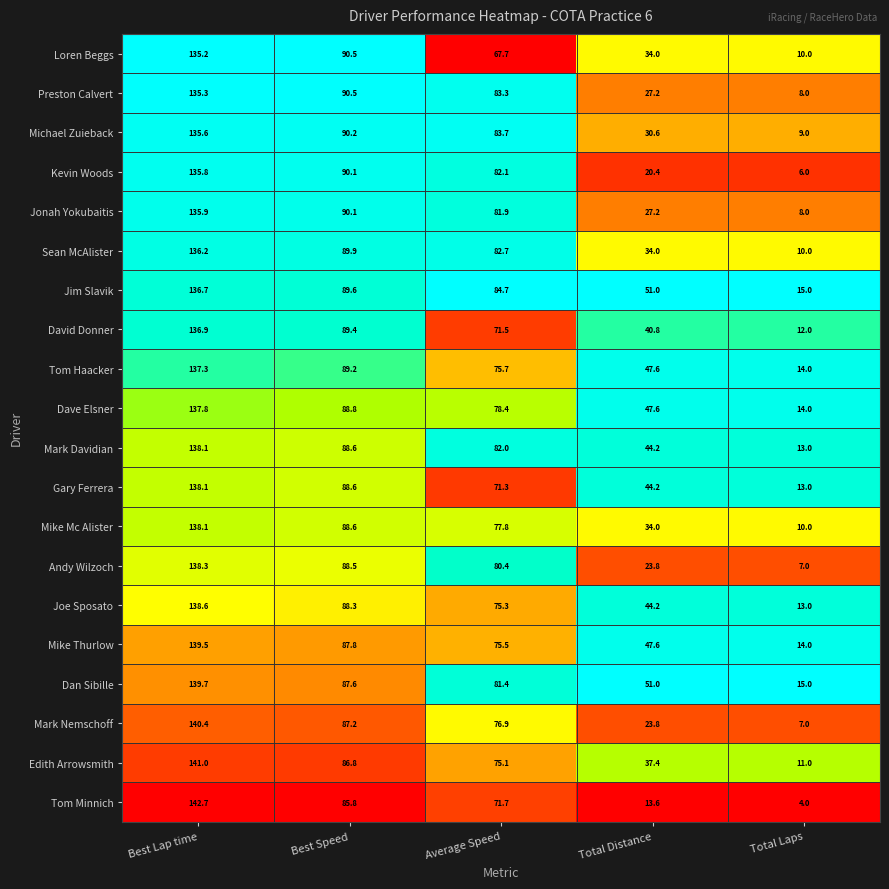

Is it true that Andy Wilzoch equals 10.5 at Total Laps?

False